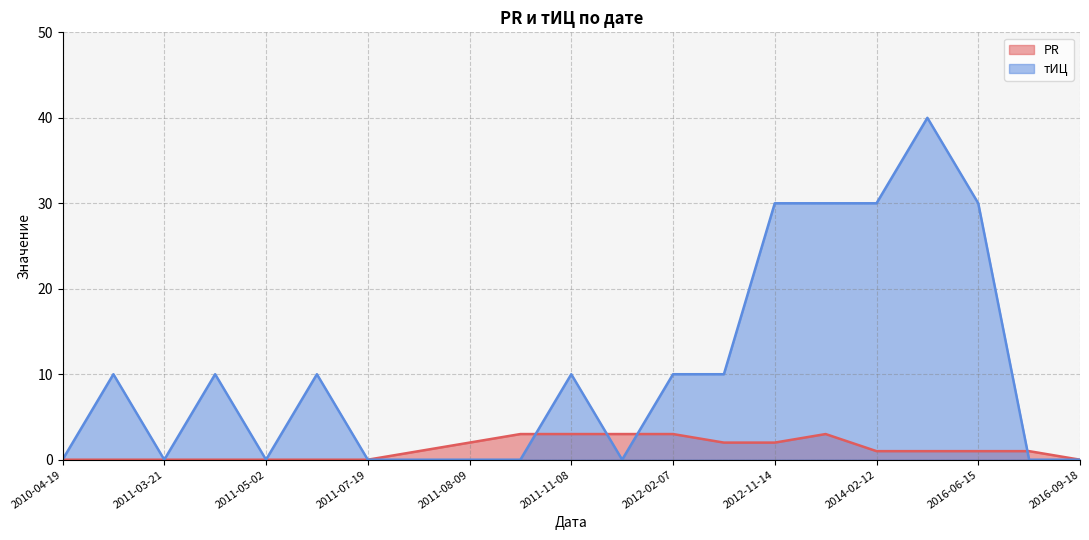

True or false: тИЦ has a value of 30 at 2014-02-12.

True